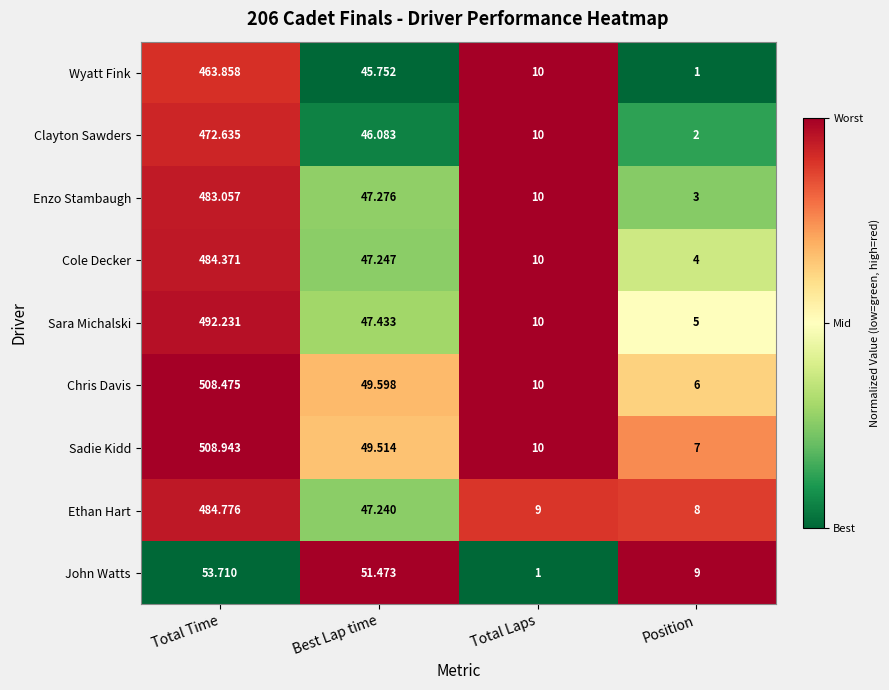

Which series changed the most between Total Time and Total Laps?

Sadie Kidd